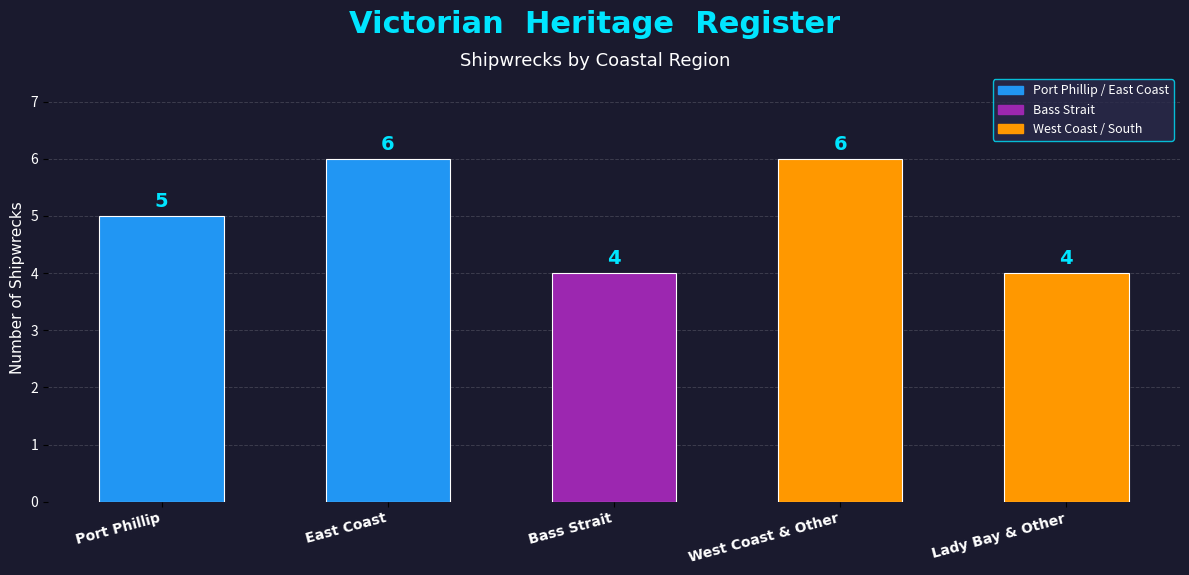

The chart shows a value of 4 at Lady Bay & Other. True or false?

True